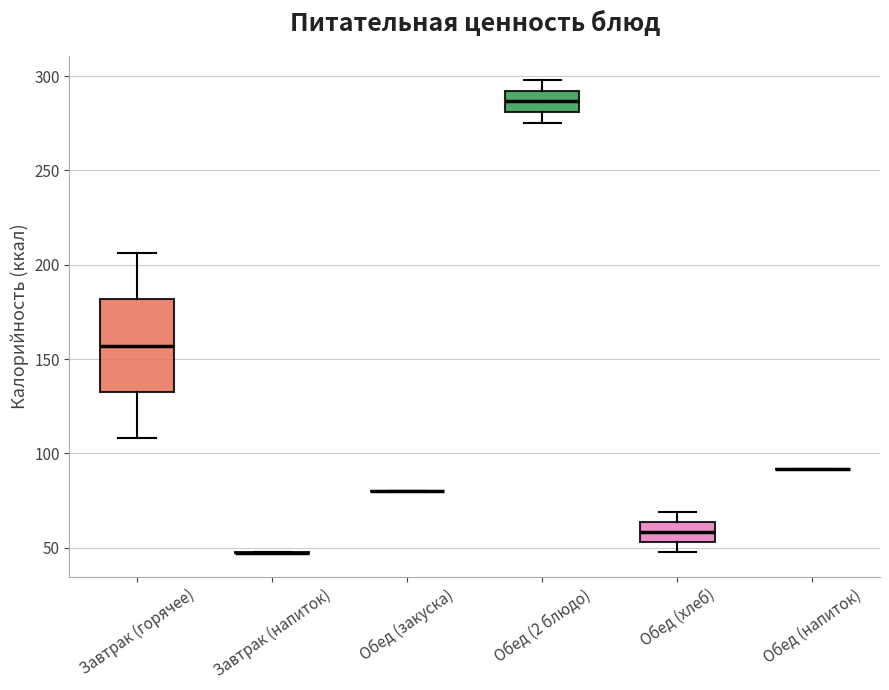

Reading left to right, read every box against the y-axis: the position of its median line, the range the box covers, and the ends of its whiskers. The values are not printed on the chart, so give them approximately, as read against the axis.

Завтрак (горячее): median 155, box 135 to 180, whiskers 110 to 205
Завтрак (напиток): box collapsed to a line at 45, whiskers 45 to 50
Обед (закуска): box collapsed to a line at 80, whiskers 80 to 80
Обед (2 блюдо): median 285, box 280 to 290, whiskers 275 to 300
Обед (хлеб): median 60, box 55 to 65, whiskers 50 to 70
Обед (напиток): box collapsed to a line at 90, whiskers 90 to 90